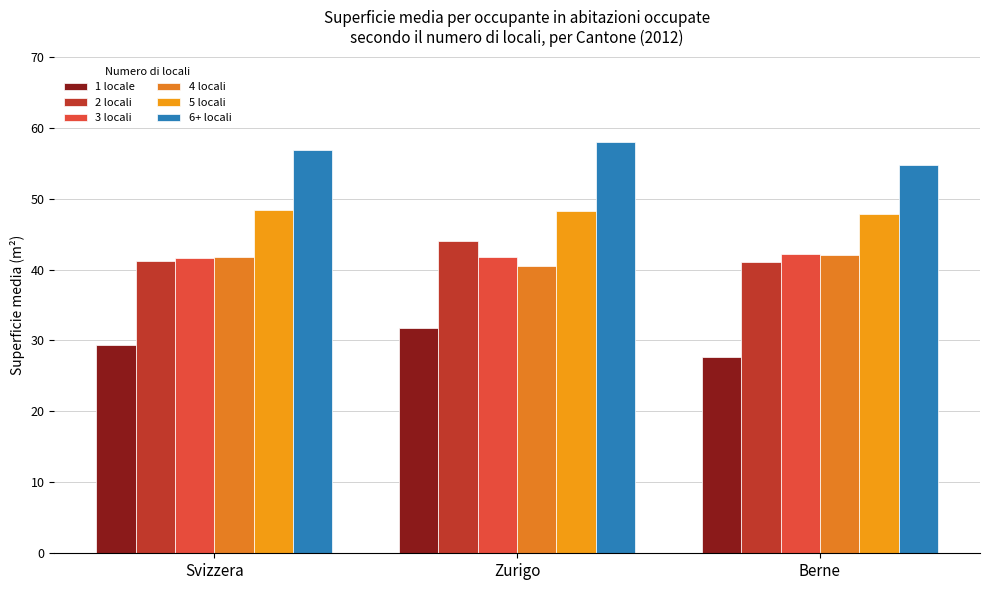

What is the difference between the 5 locali values at Berne and Svizzera?

0.6